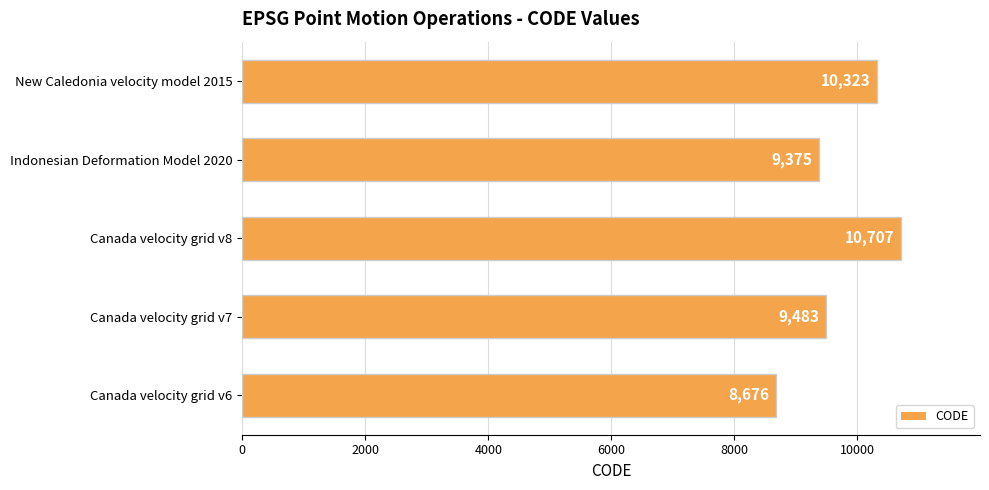

At which label is the value closest to 9691?

Canada velocity grid v7